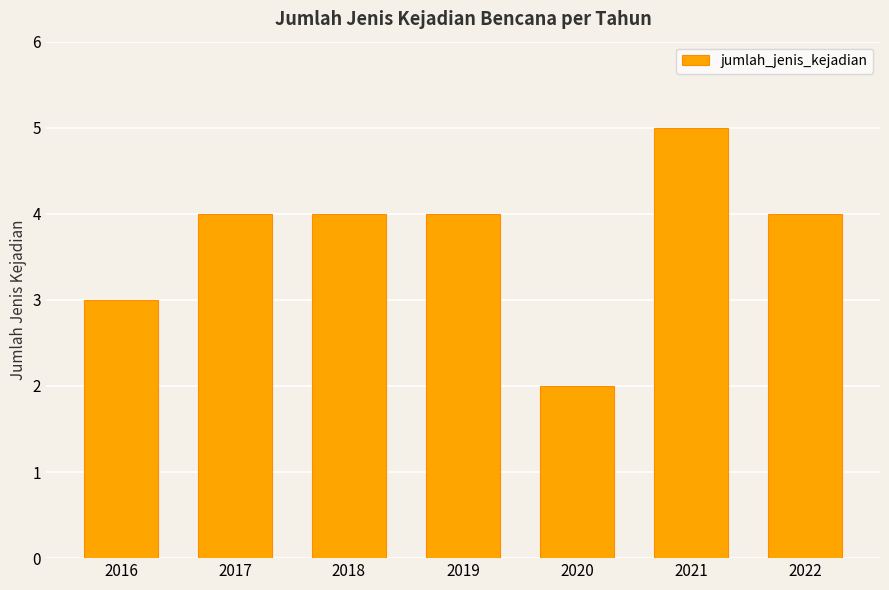

What is the average value?

4